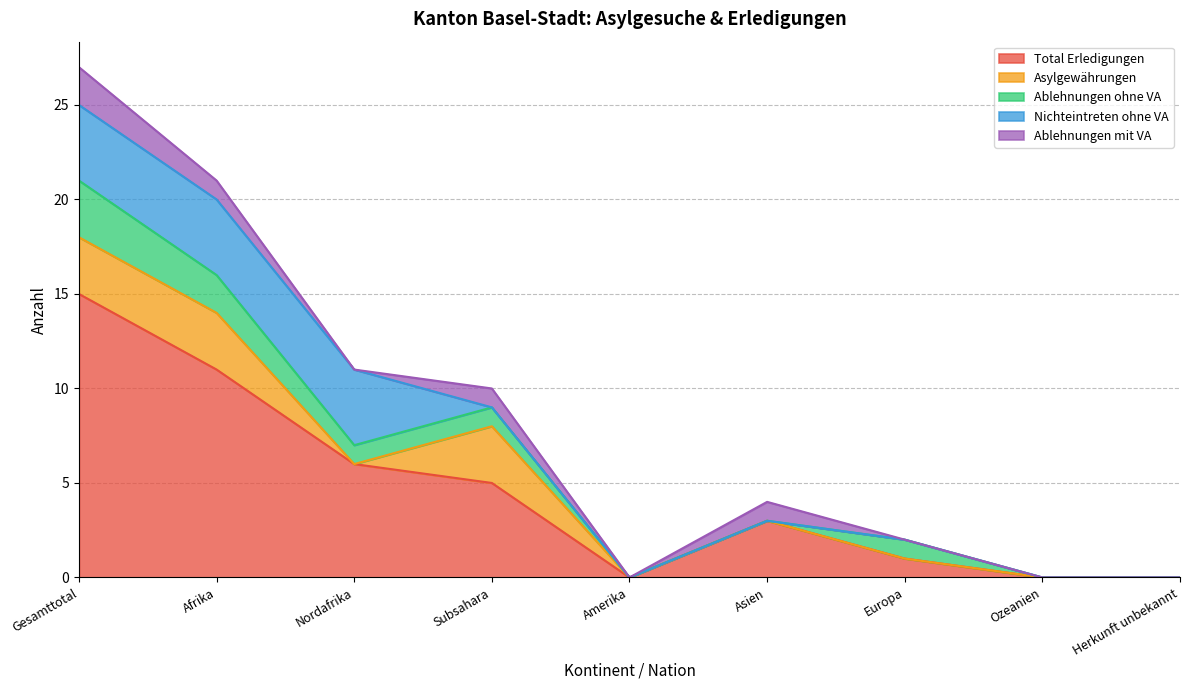

Is the value of Asylgewährungen at Ozeanien greater than the value of Nichteintreten ohne VA at Gesamttotal?

No